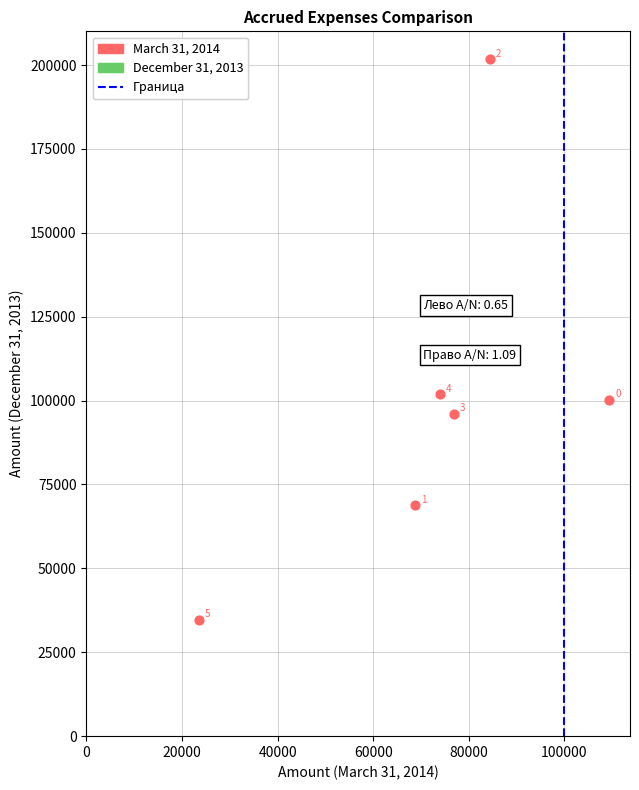

What Y value in the scatter plot is closest to 118156?

101839